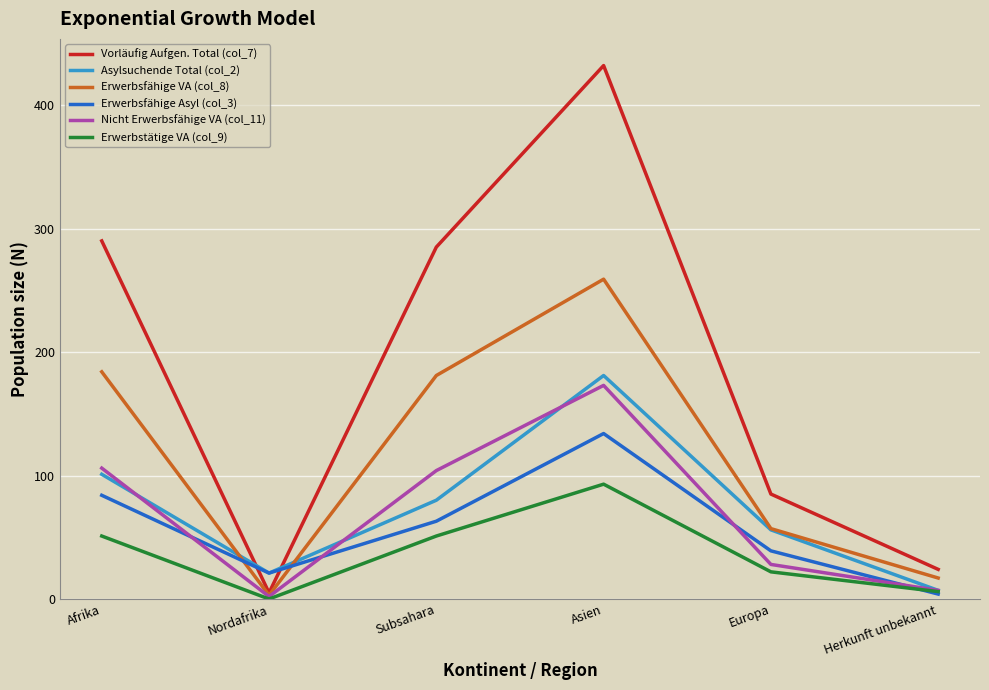

Between which two adjacent categories do Asylsuchende Total (col_2) and Vorläufig Aufgen. Total (col_7) first intersect?

Afrika and Nordafrika